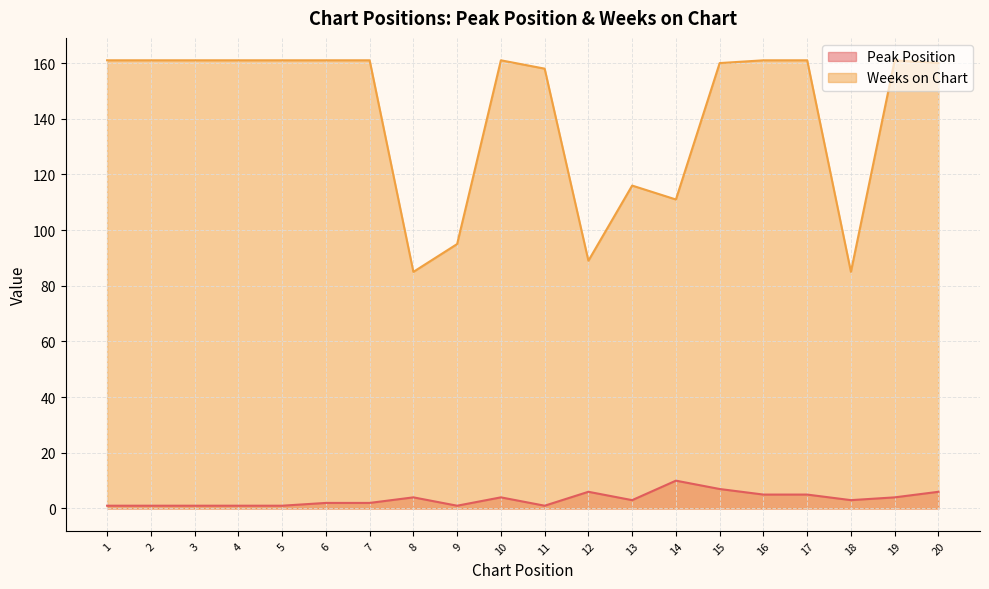

Which series has the widest spread of values?

Weeks on Chart